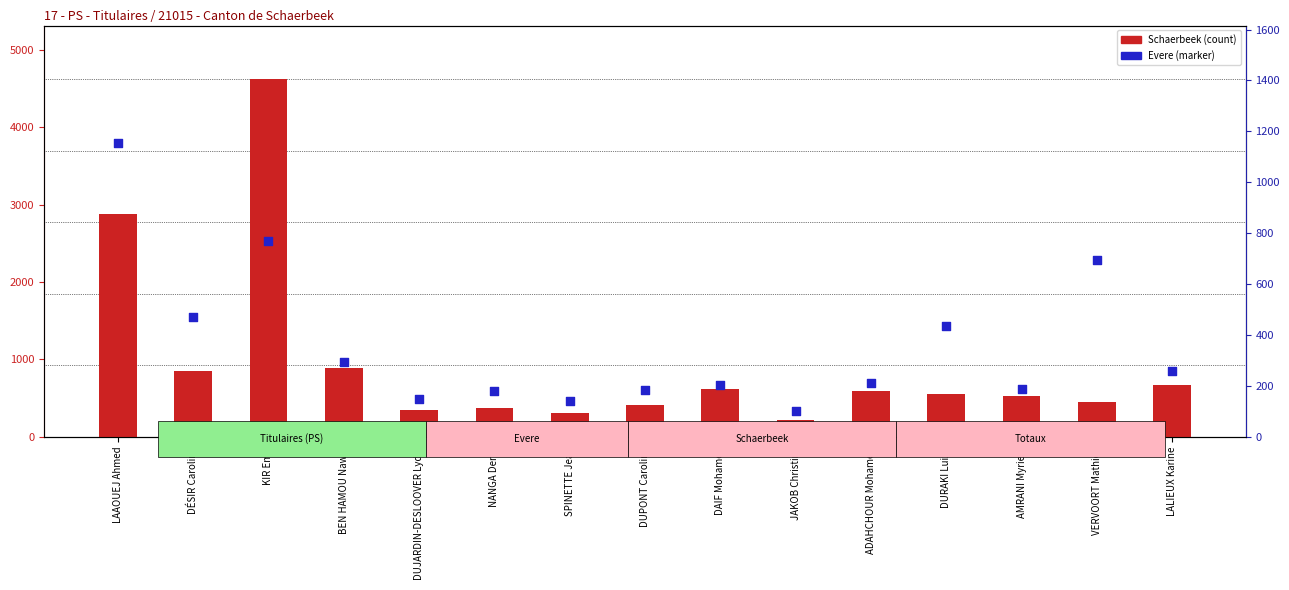

What are all the series names shown in the legend?

Schaerbeek, Evere